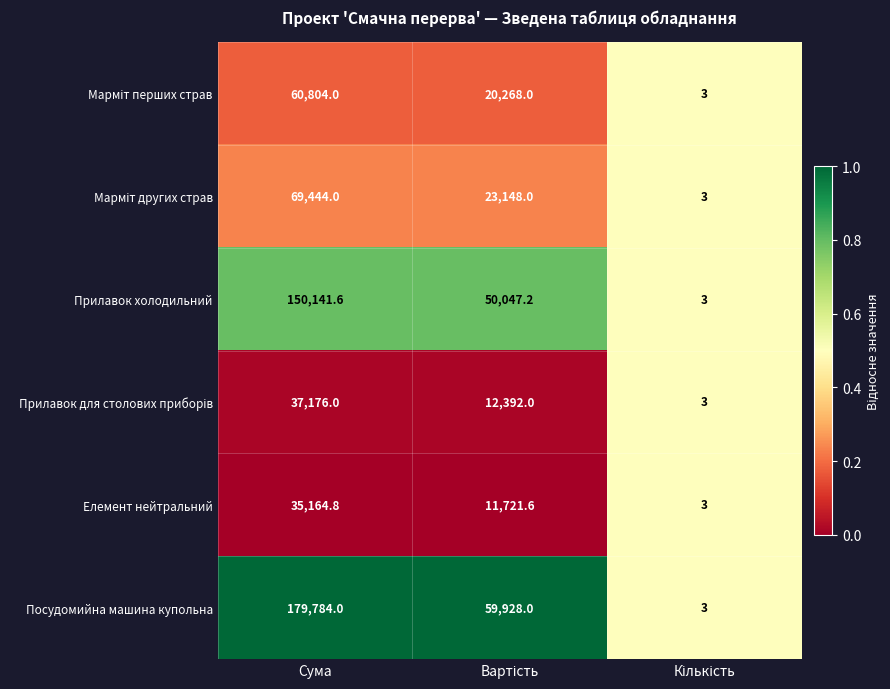

What is the greatest value displayed?

179784.0